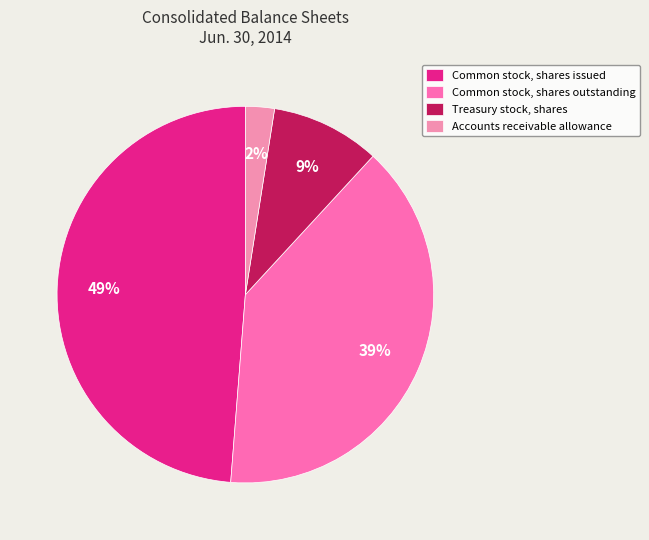

What portion of the pie excludes Accounts receivable allowance?

97.5%